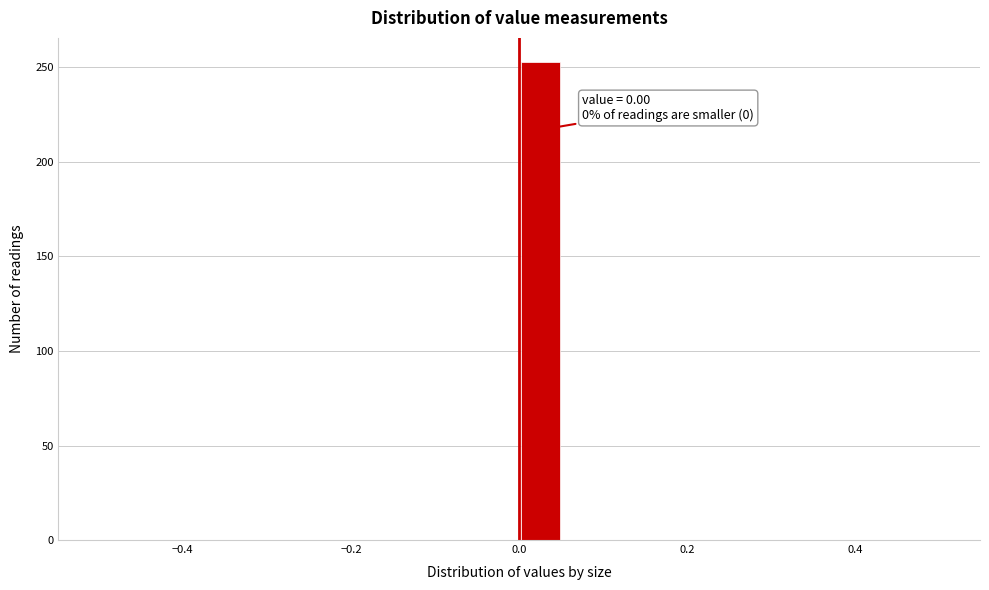

Read against the x-axis, roughly where is the centre of the tallest bar?

0.02